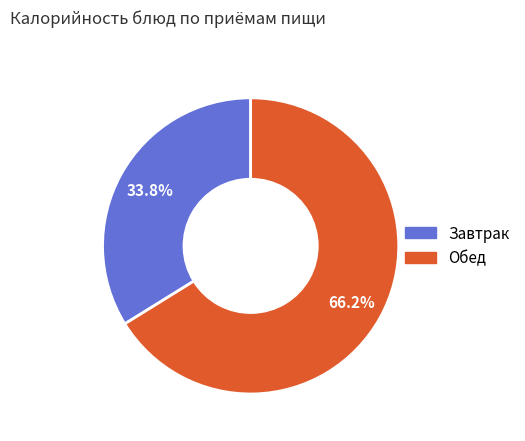

Is there a majority slice in this chart?

Yes